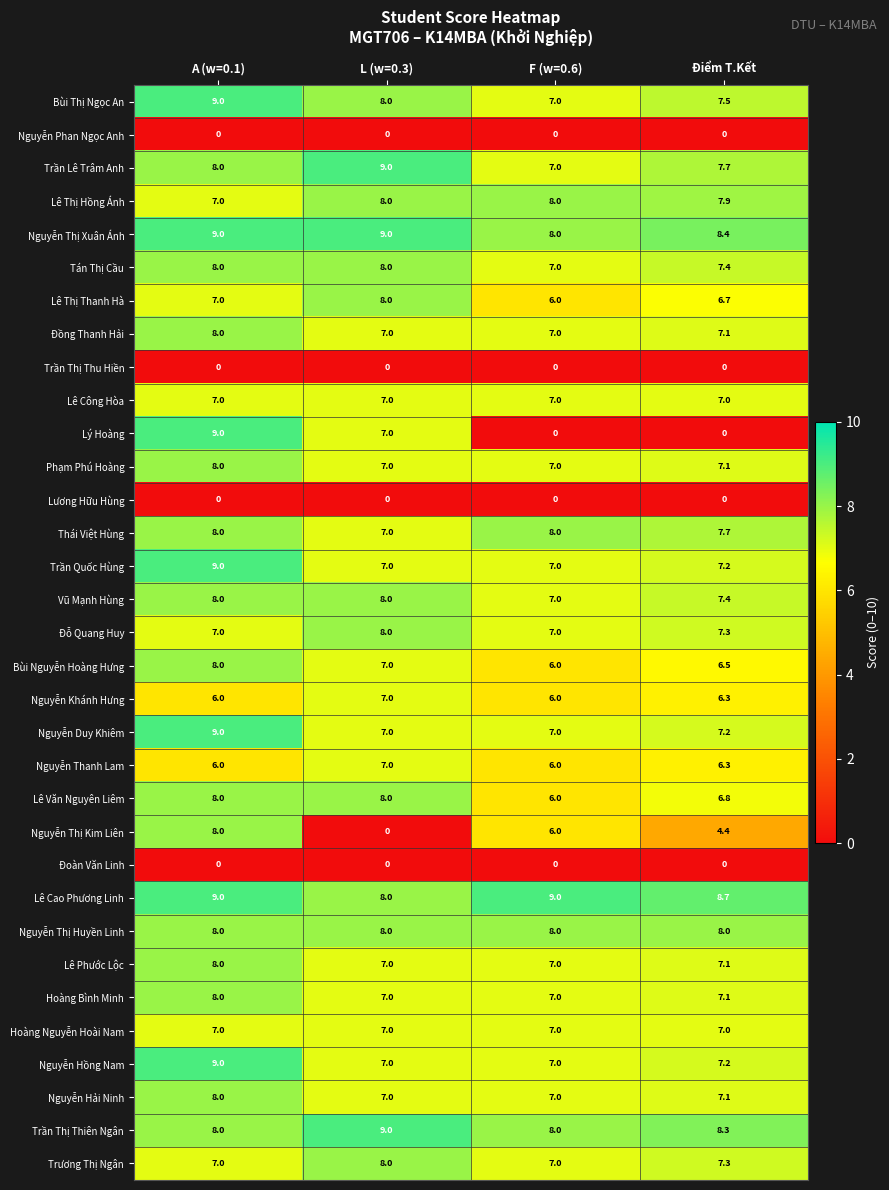

Rank the categories by Trần Lê Trâm Anh value from lowest to highest.

F (w=0.6), Điểm T.Kết, A (w=0.1), L (w=0.3)